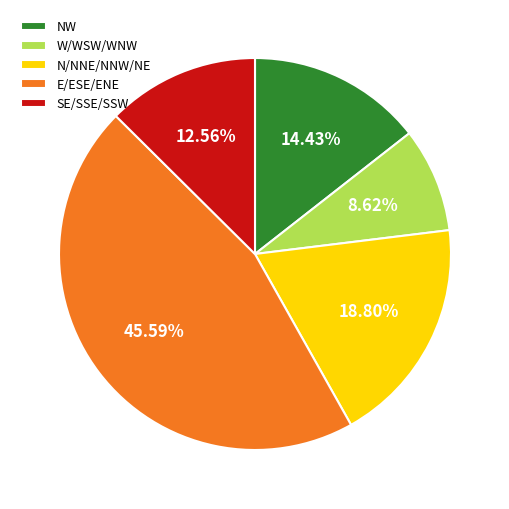

Rank the categories by value from lowest to highest.

W/WSW/WNW, SE/SSE/SSW, NW, N/NNE/NNW/NE, E/ESE/ENE